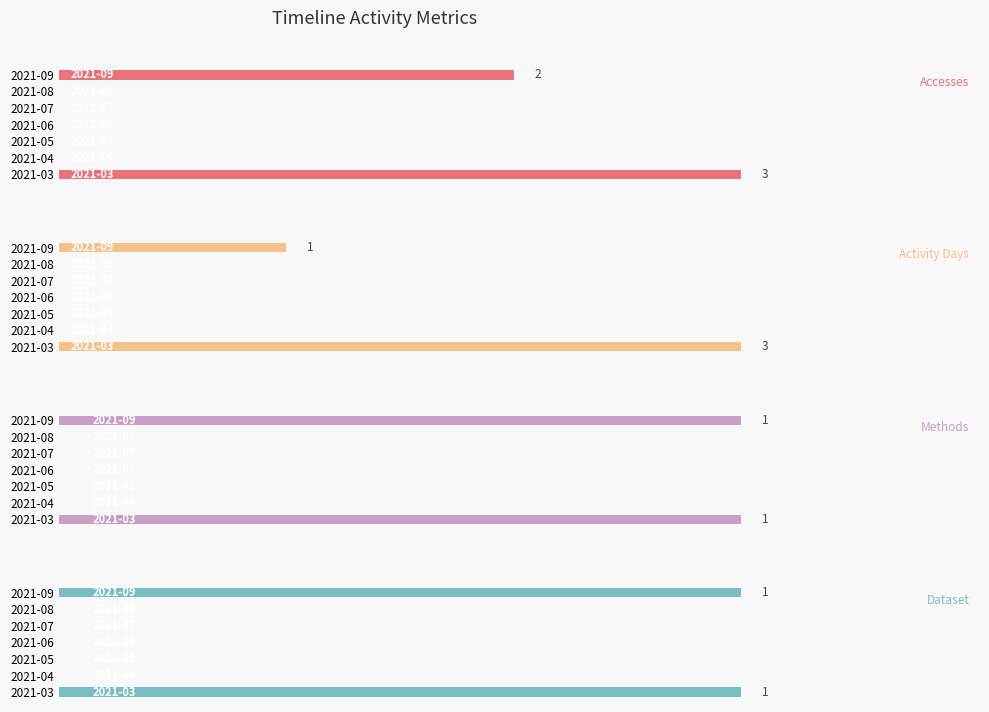

The value of Activity Days at 2021-07 is 1. True or false?

False